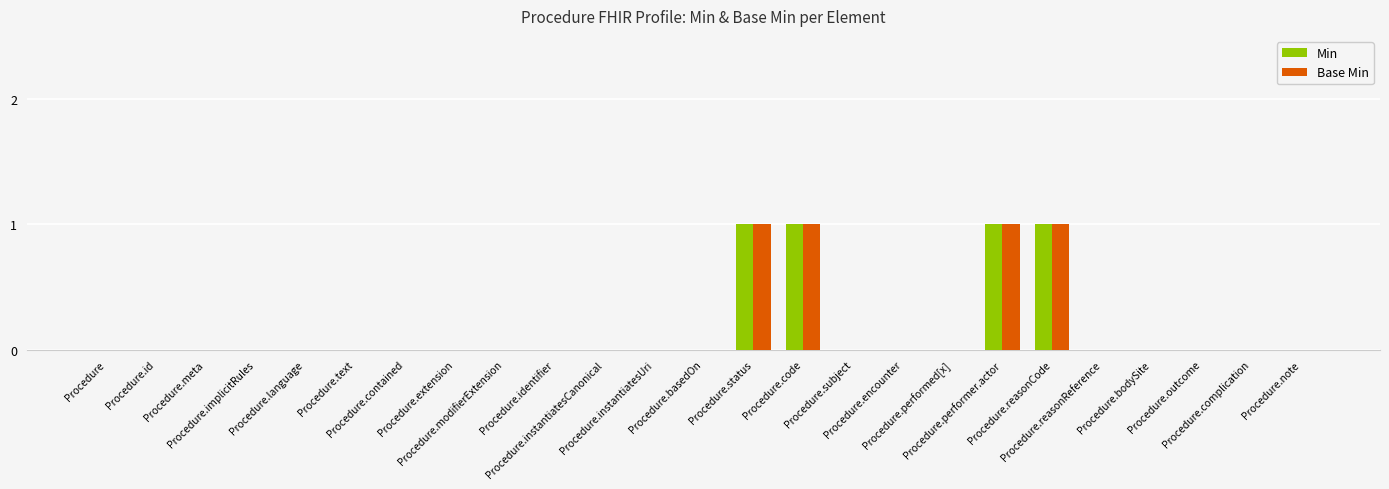

Which series has the largest total across all categories?

Min